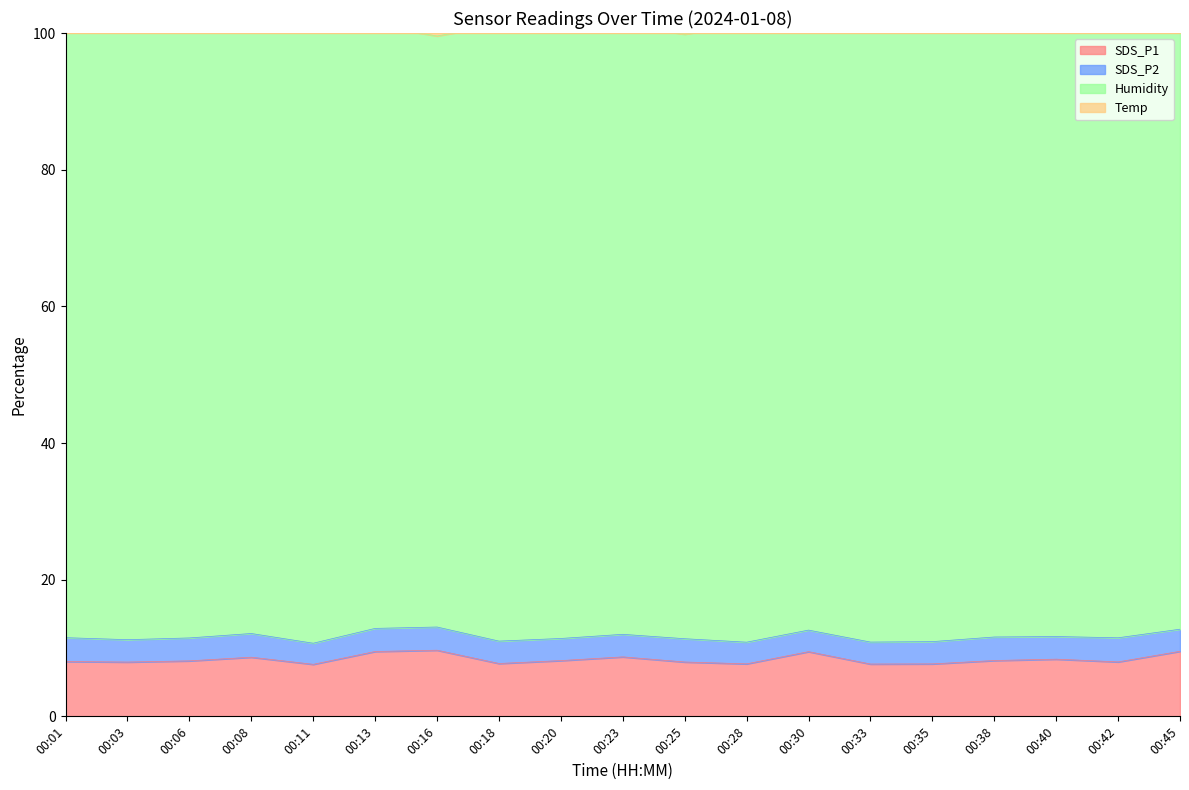

At how many categories does at least one series exceed 41?

19